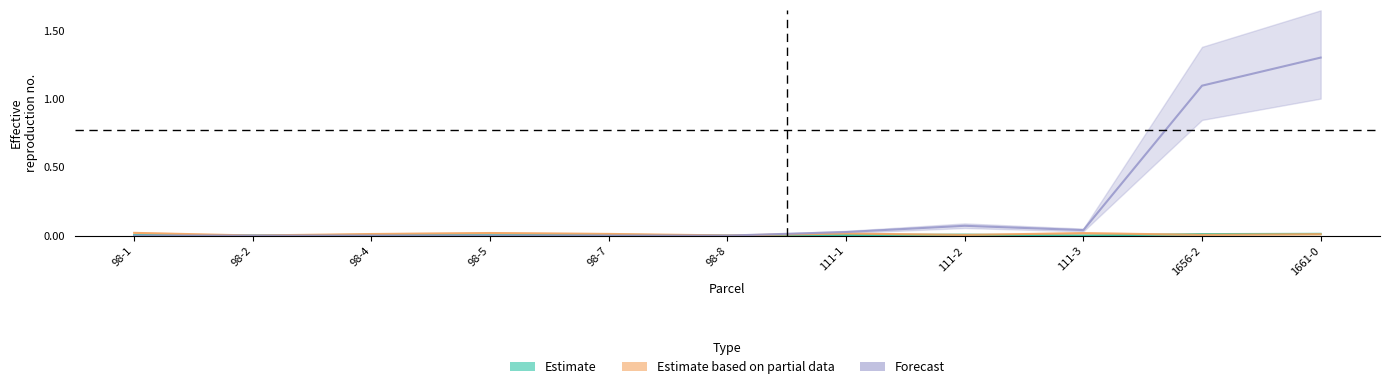

True or false: Forecast has more than 2 interior local peaks.

False